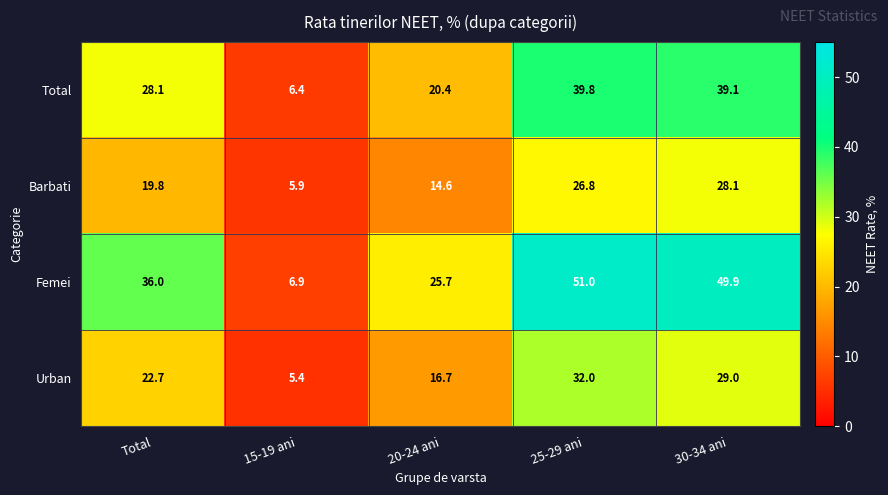

The value of Femei at 25-29 ani is 86.5. True or false?

False